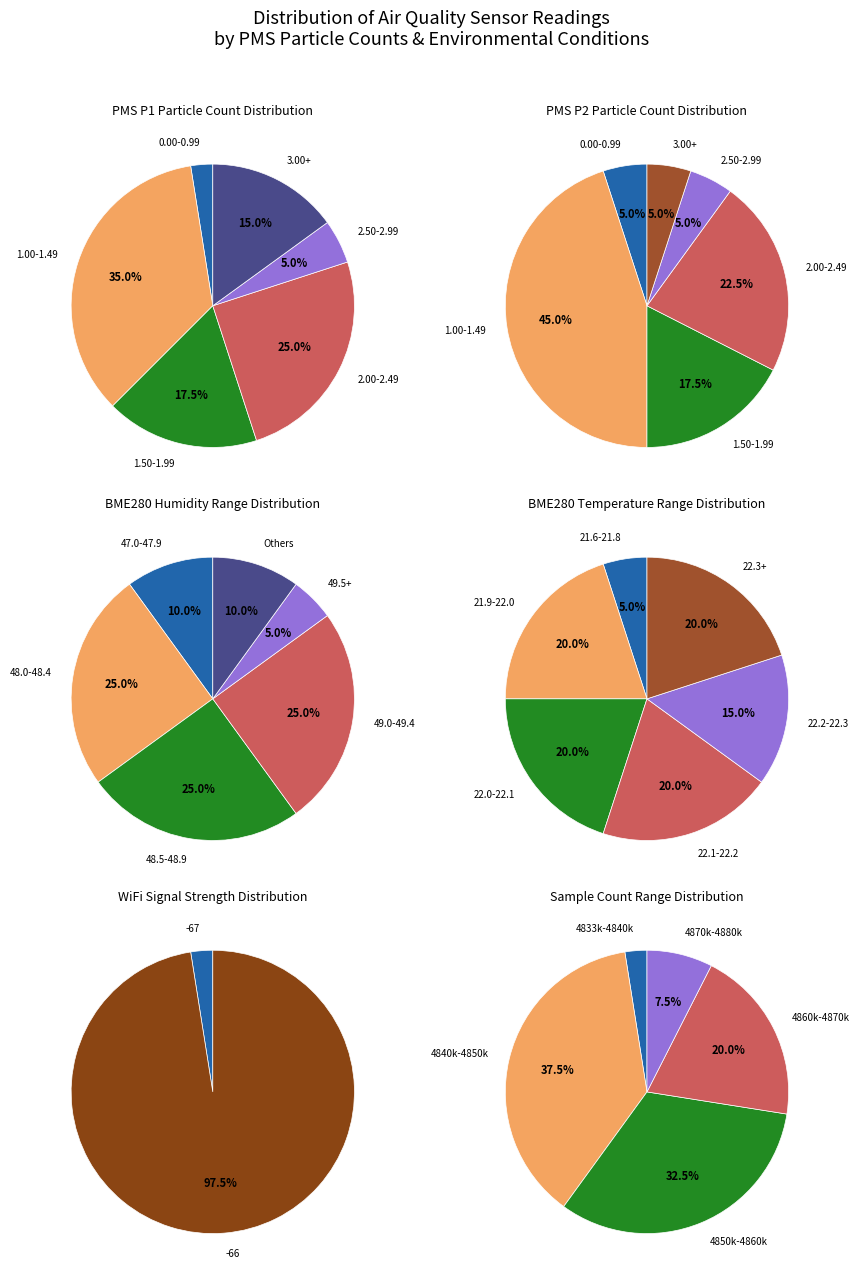

Does 7 represent more than half of the total?

No